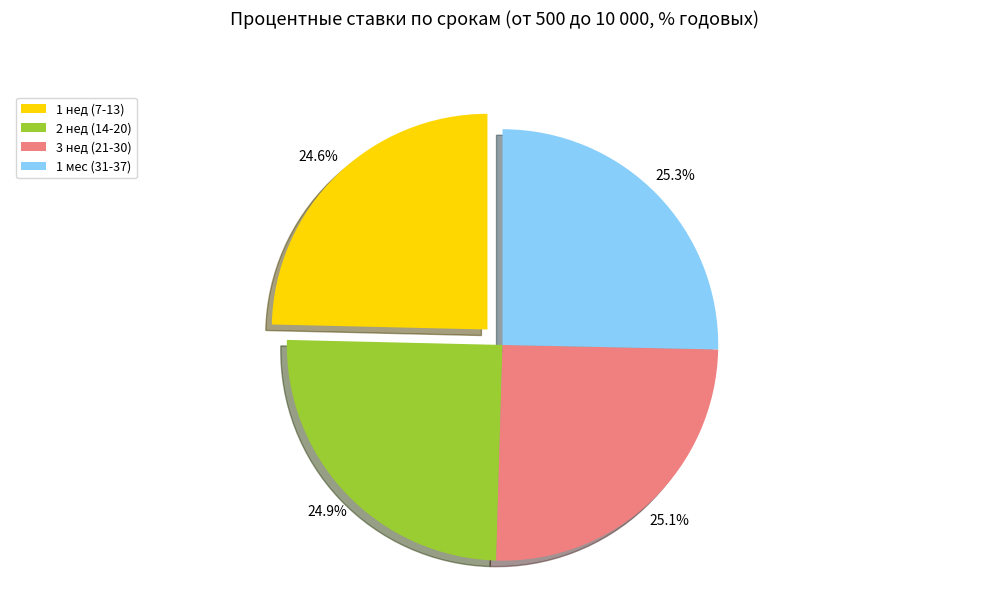

What is the ratio of the value at 3 нед (21-30) to the value at 2 нед (14-20)?

1.0